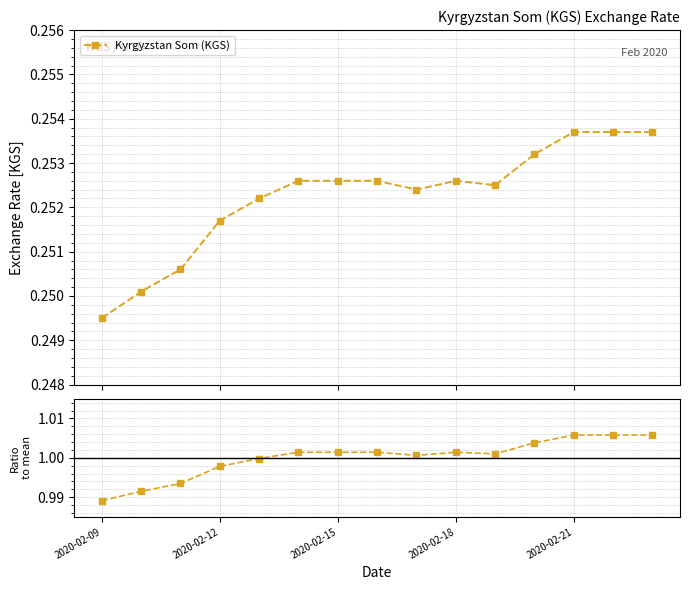

What is the smallest value displayed?

0.2